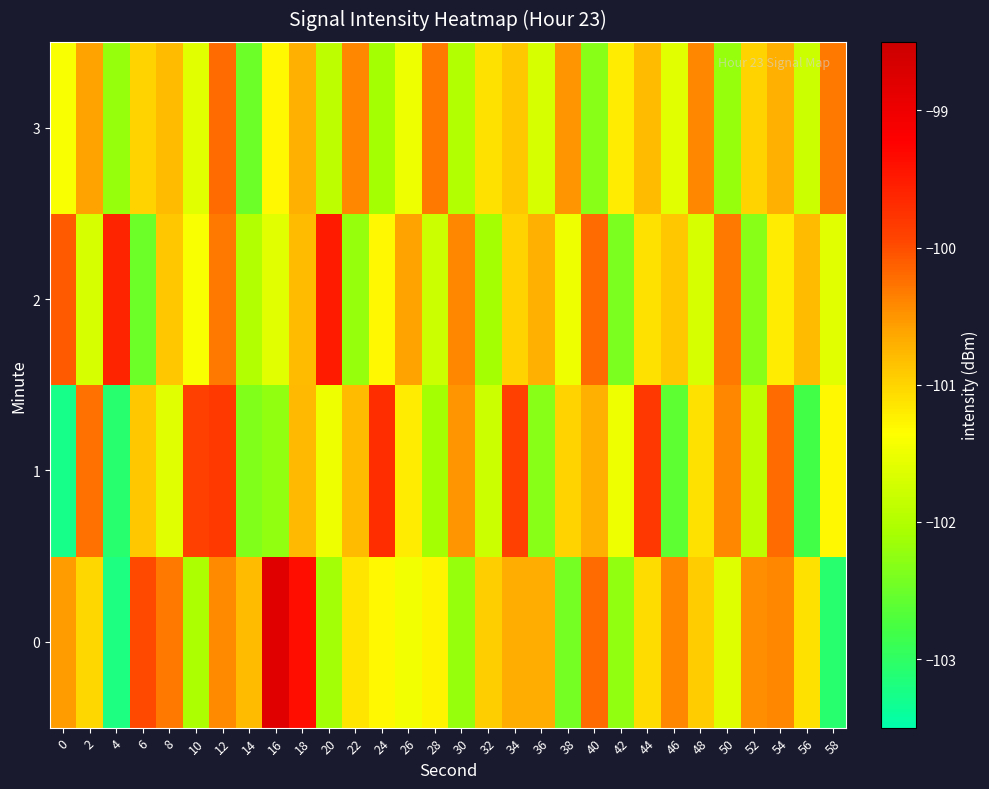

Which series changed the most between 24 and 38?

3